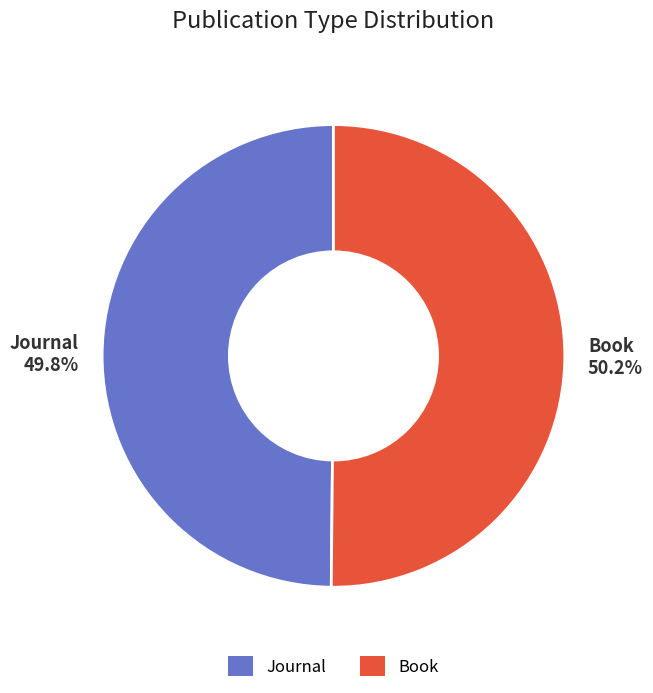

The Book slice represents 39% of the pie. True or false?

False